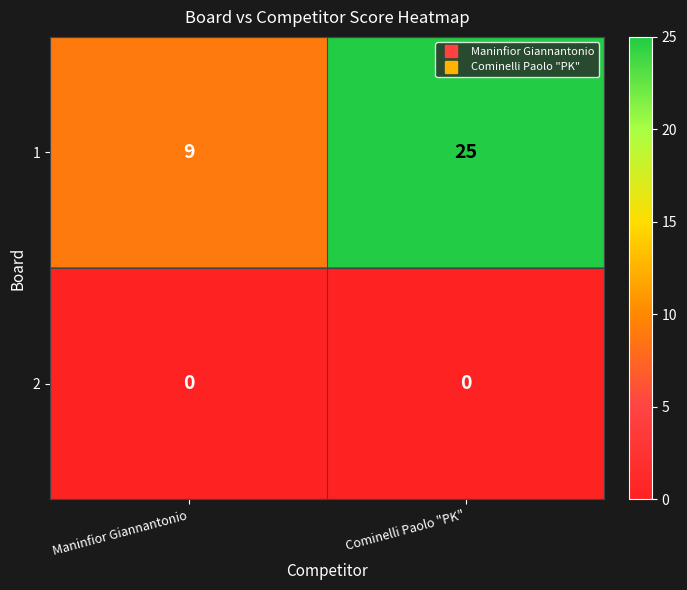

Between Maninfior Giannantonio and Cominelli Paolo "PK", which series saw the biggest shift?

1